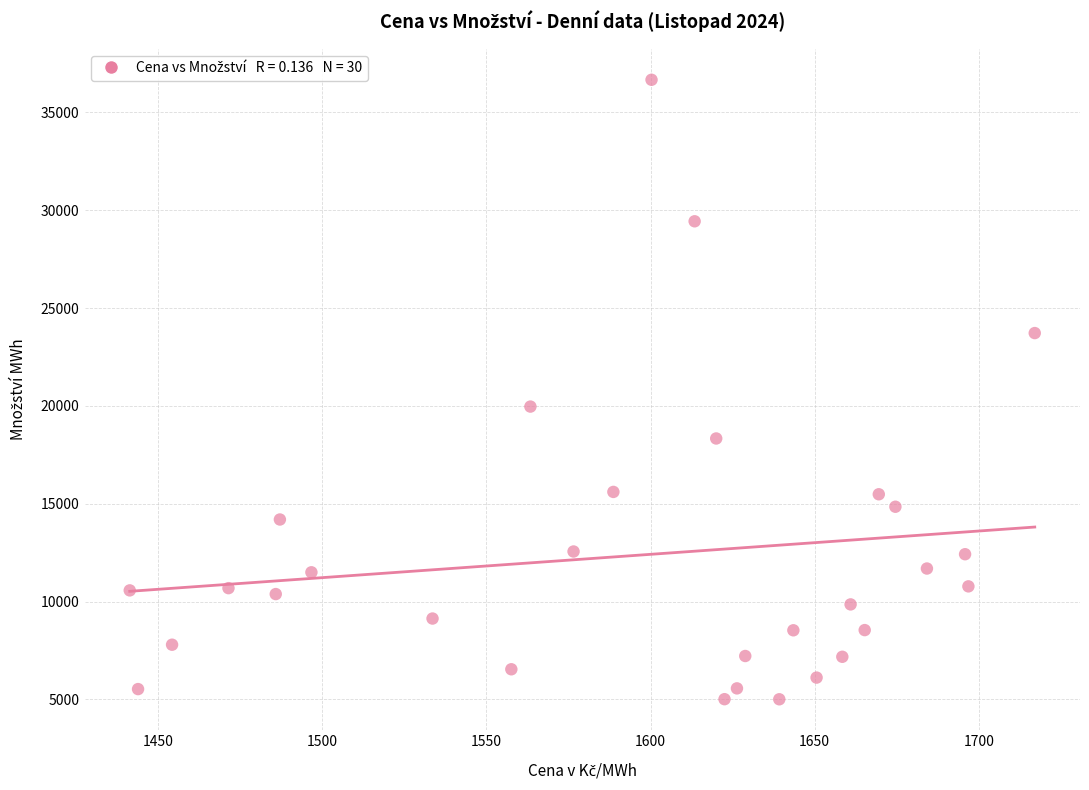

What Y value in the scatter plot is closest to 20837?

19966.0